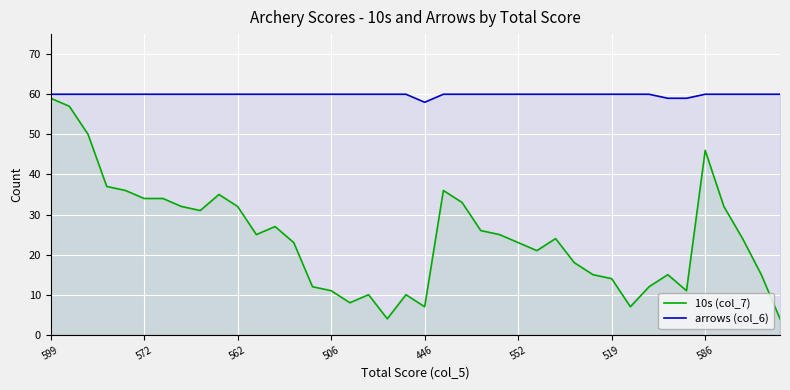

At which category is the sum across all series the highest?

599